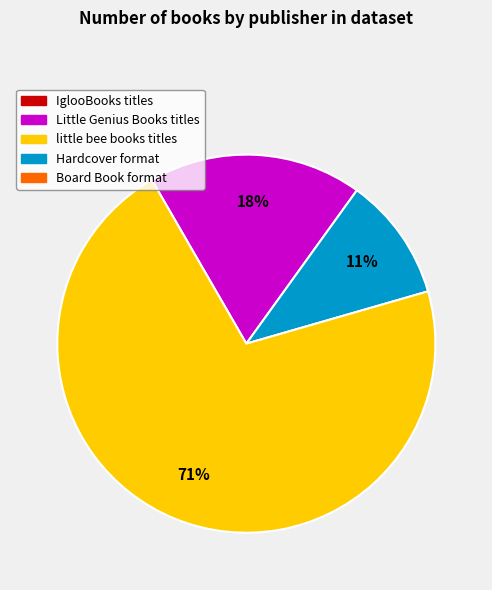

To the nearest percent, what is the average slice percentage?

33%